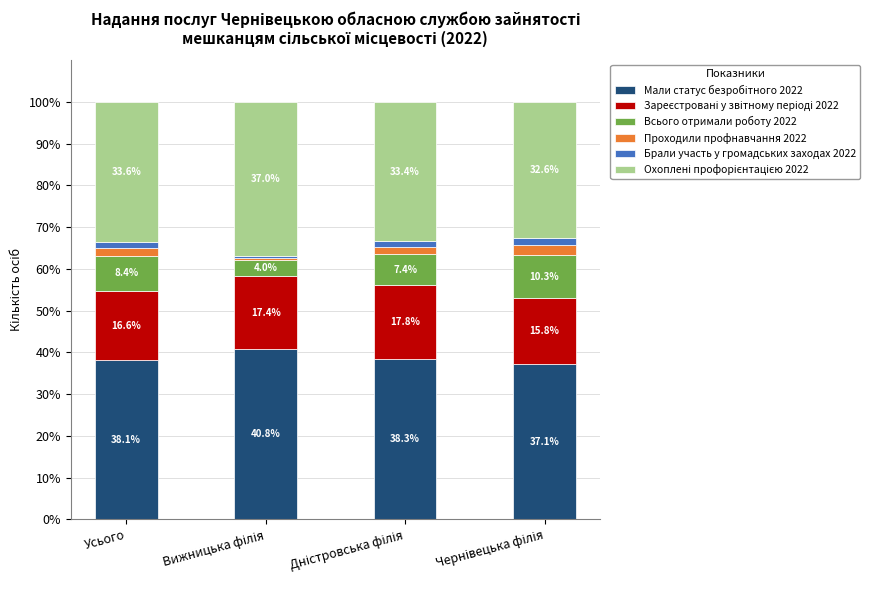

Is it true that Охоплені профорієнтацією 2022 equals 33.6 at Усього?

True